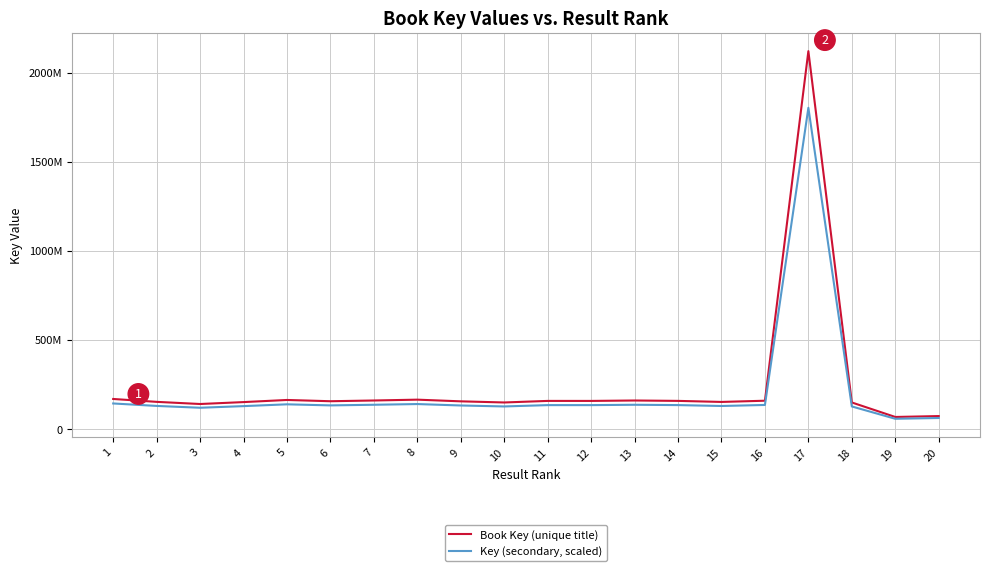

What are all the series names shown in the legend?

Book Key (unique title), Key (secondary, scaled)